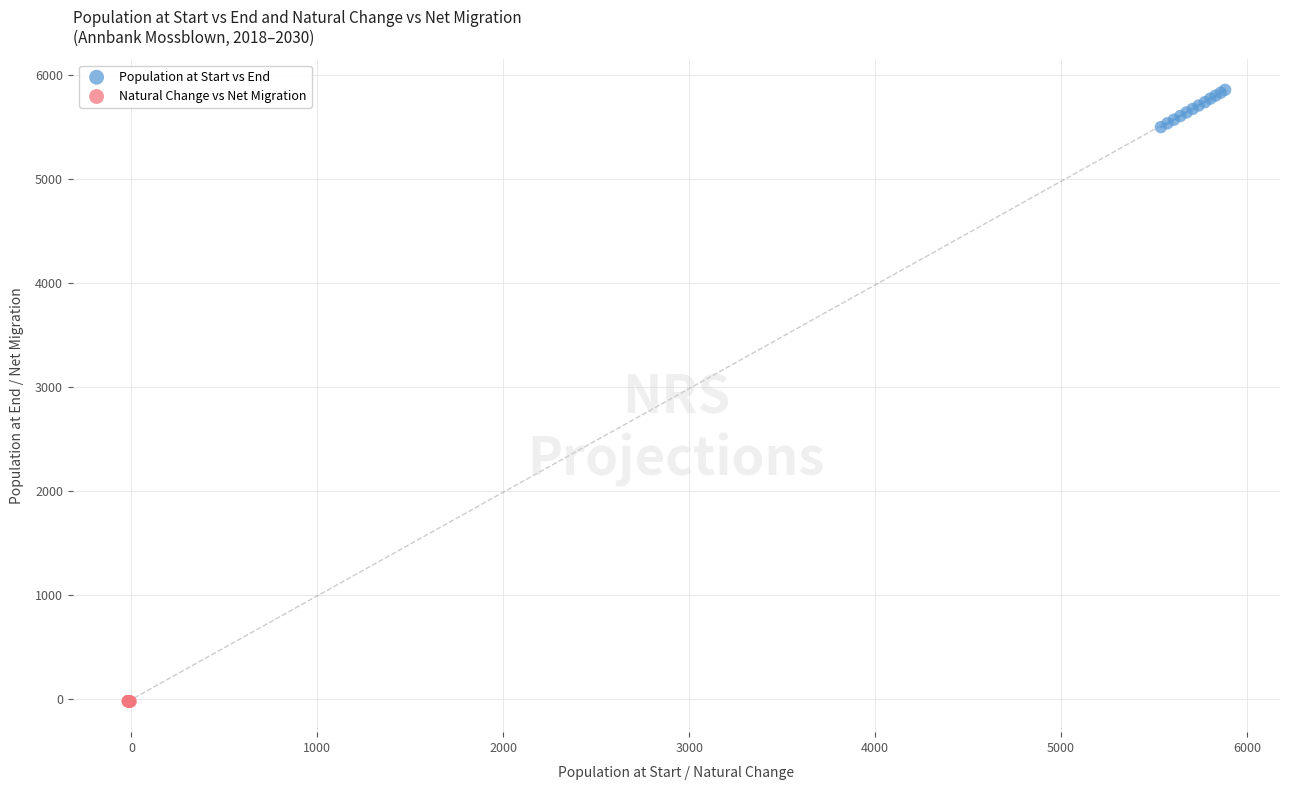

Which series contains the lowest Y value?

Natural Change vs Net Migration